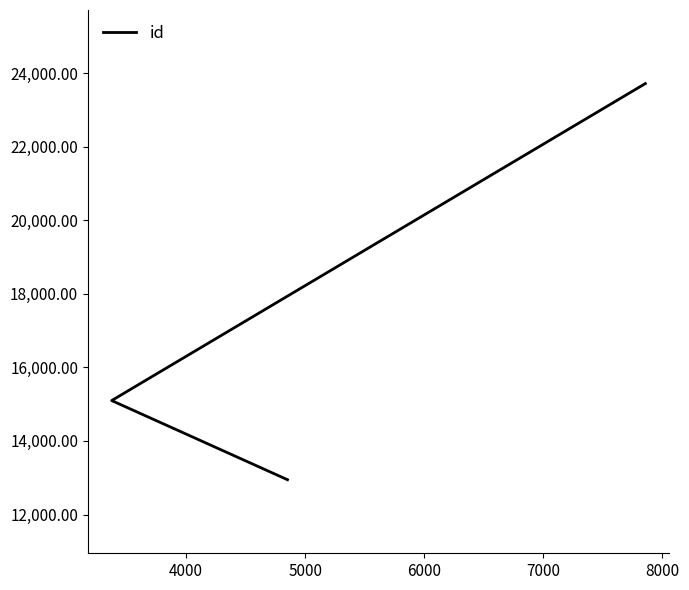

What is the value of the 1st point from the left?

12946